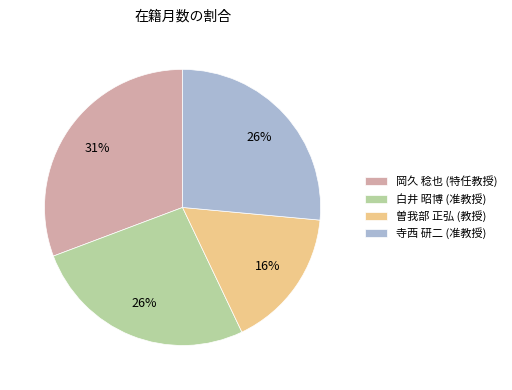

Count the number of slices in the pie.

4